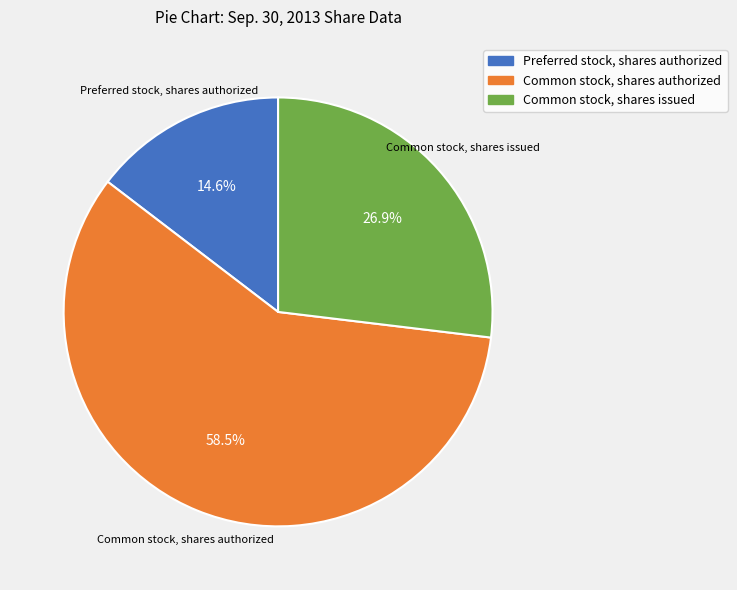

To the nearest percent, what portion does Preferred stock, shares authorized represent?

15%